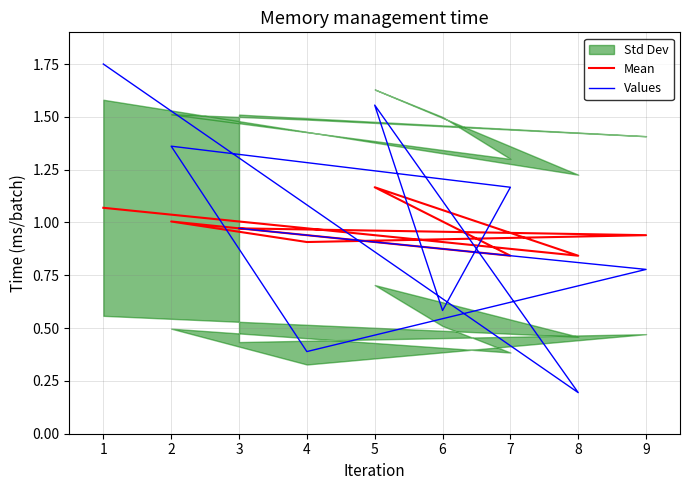

What is the total value across all series at 2?

2.4